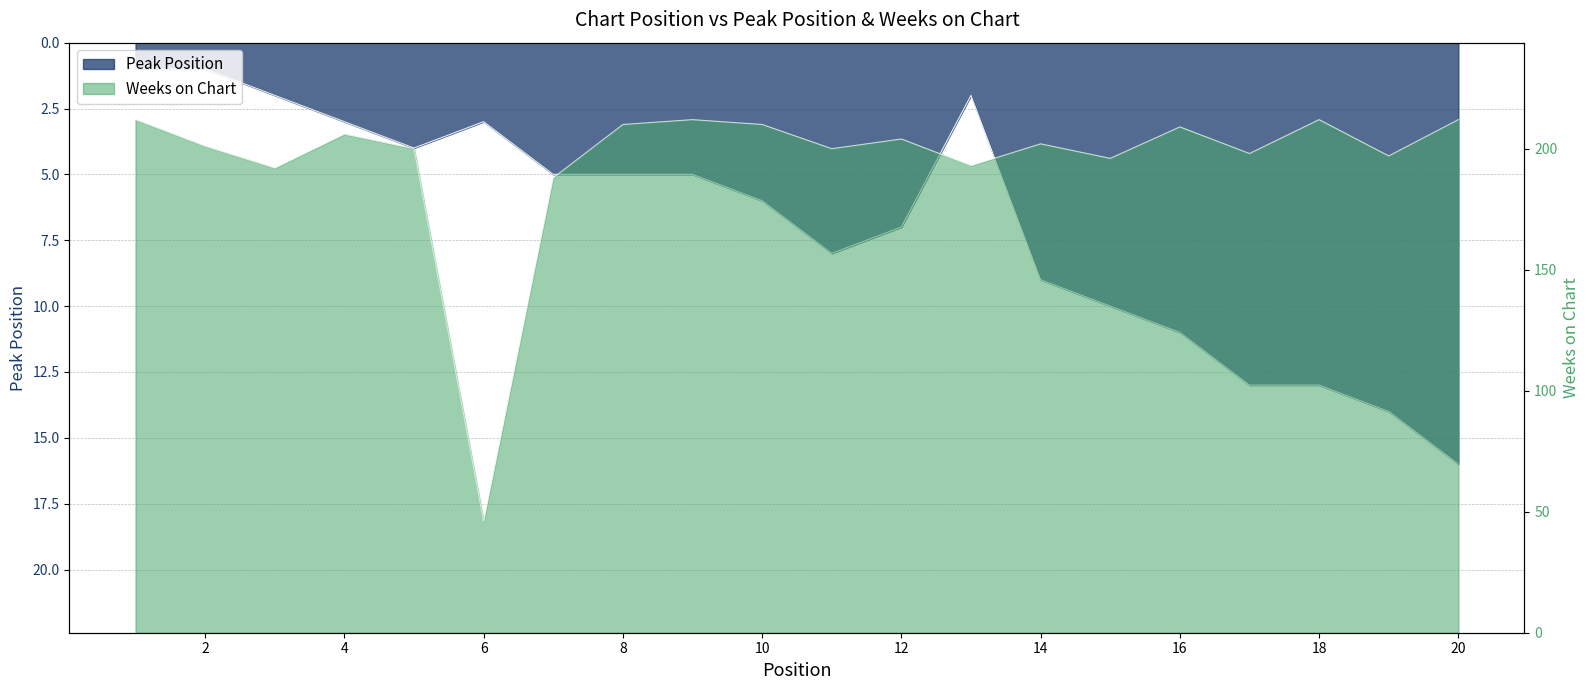

Is it true that Weeks on Chart equals 55 at 7?

False